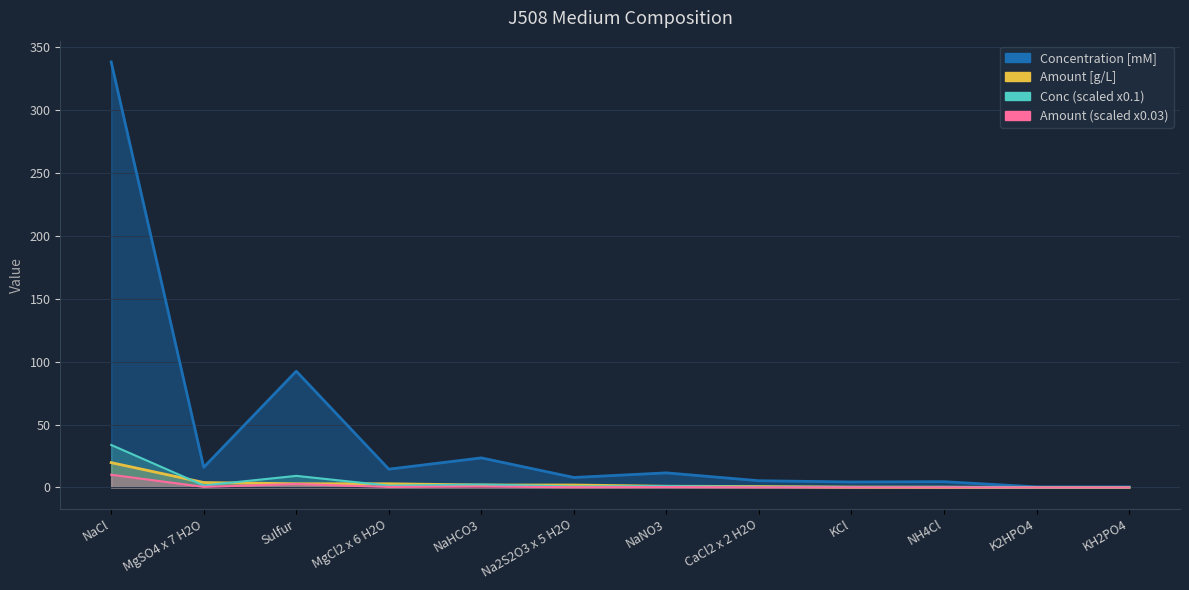

Is it true that Concentration [mM] equals 14.6 at MgCl2 x 6 H2O?

True